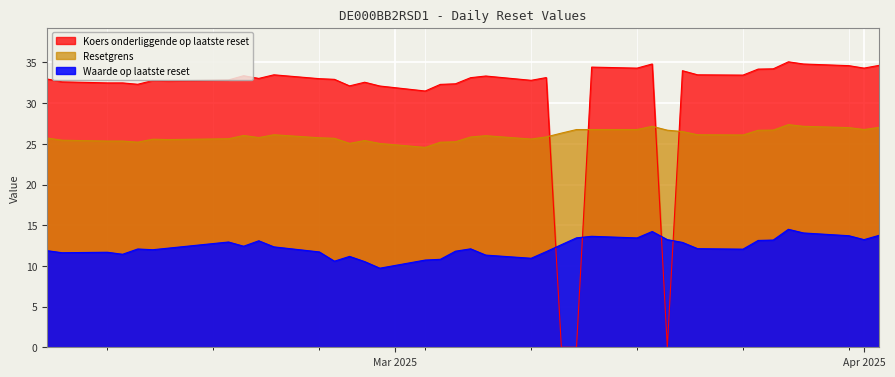

True or false: Resetgrens and Waarde op laatste reset intersect in this chart.

False